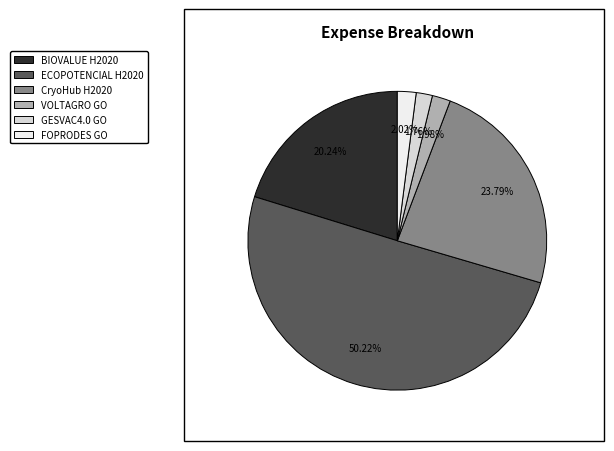

To the nearest percent, what percentage of the pie is FOPRODES GO?

2%